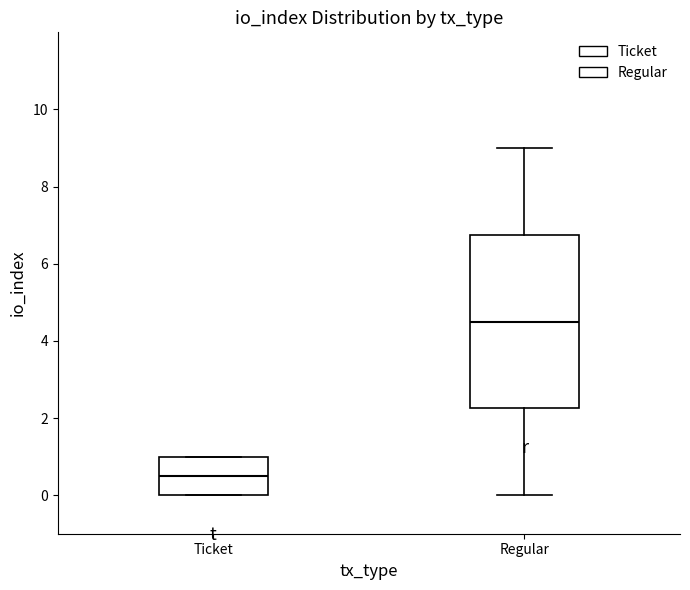

Reading left to right, transcribe this box plot: for each box, give where its median line is, the range the box spans, and where its two whiskers end, as read against the y-axis. The values are not printed on the chart, so give them approximately, as read against the axis.

Ticket: median 0.6, box 0.0 to 1.0, whiskers 0.0 to 1.0
Regular: median 4.6, box 2.2 to 6.8, whiskers 0.0 to 9.0